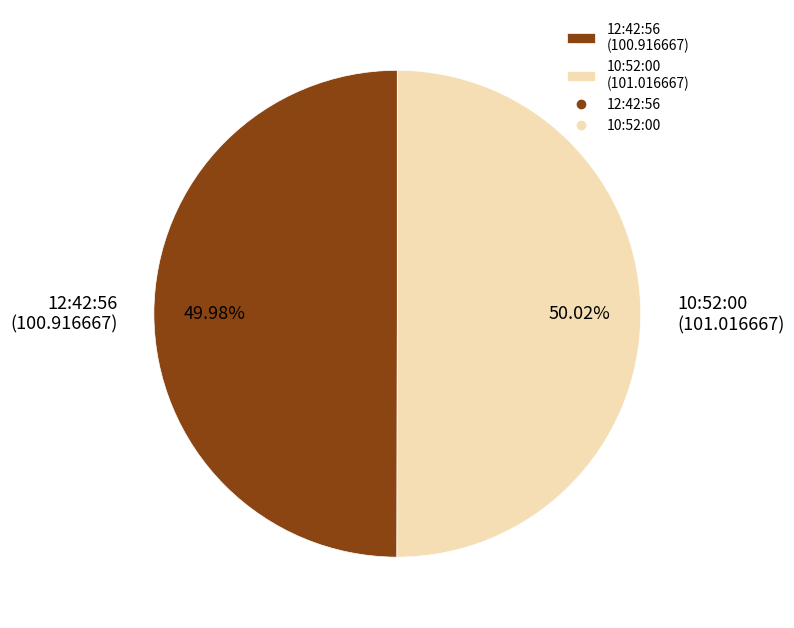

Combined, do 12:42:56 (100.916667) and 10:52:00 (101.016667) account for over 50%?

Yes